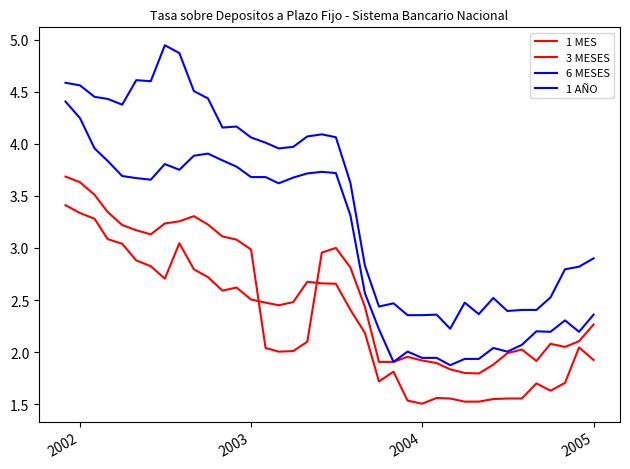

In 6 MESES, how many points are higher than both neighbors (excluding endpoints)?

7